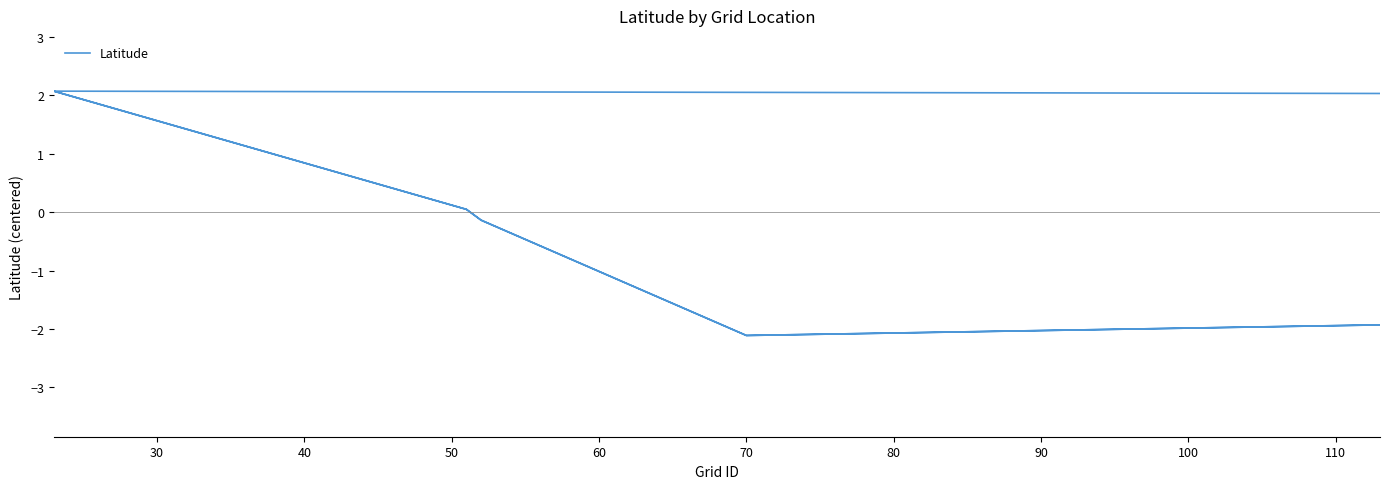

How many values are below 0?

21